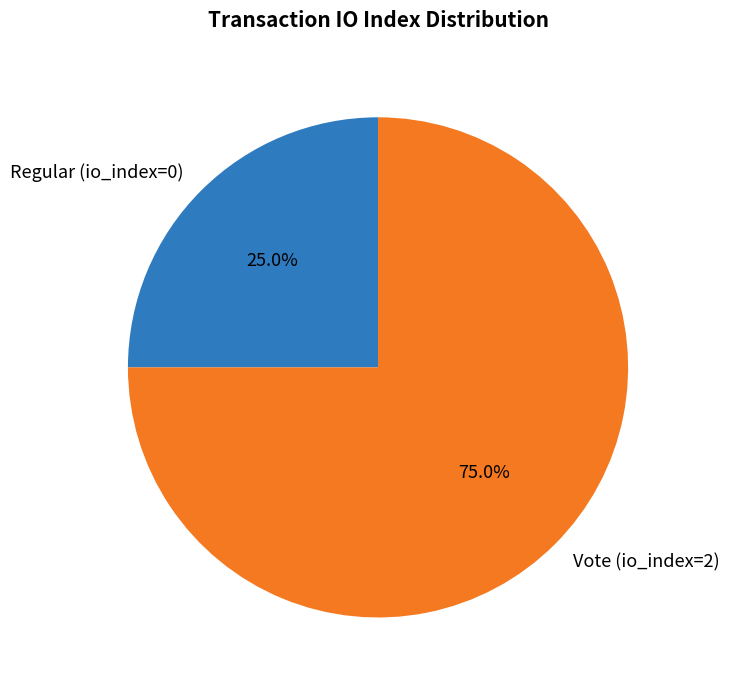

To the nearest percent, what is the difference between the Regular (io_index=0) and Vote (io_index=2) slice percentages?

50%